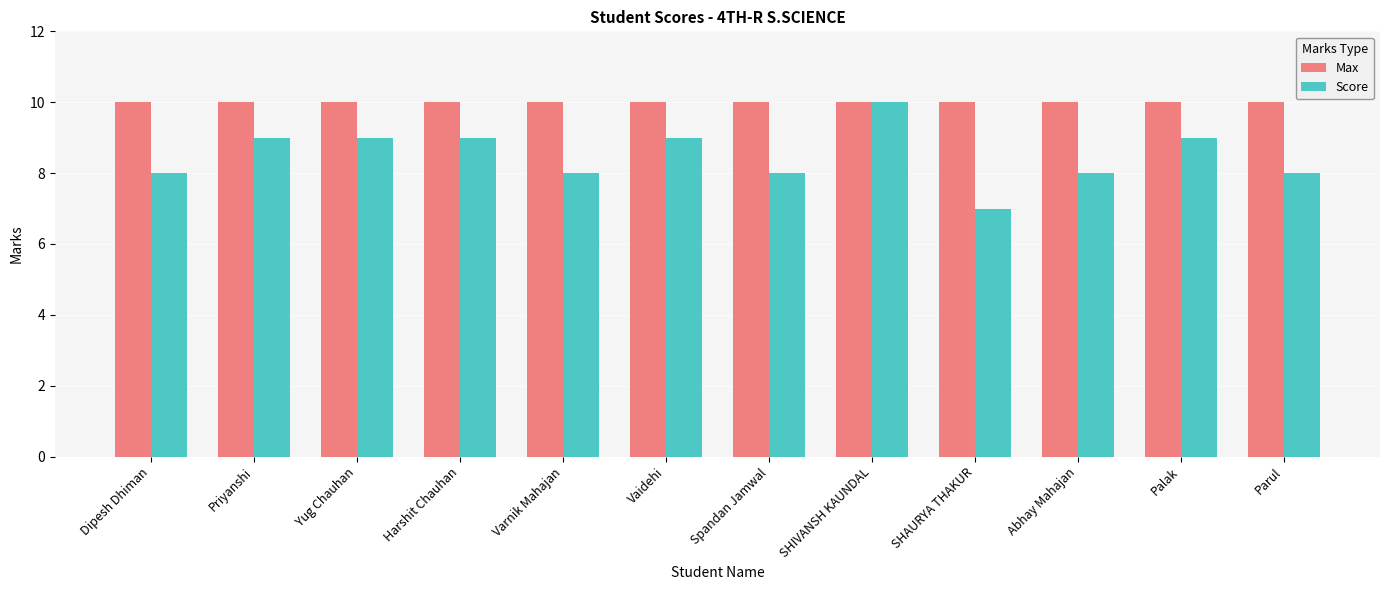

How many bars are there in each group?

2